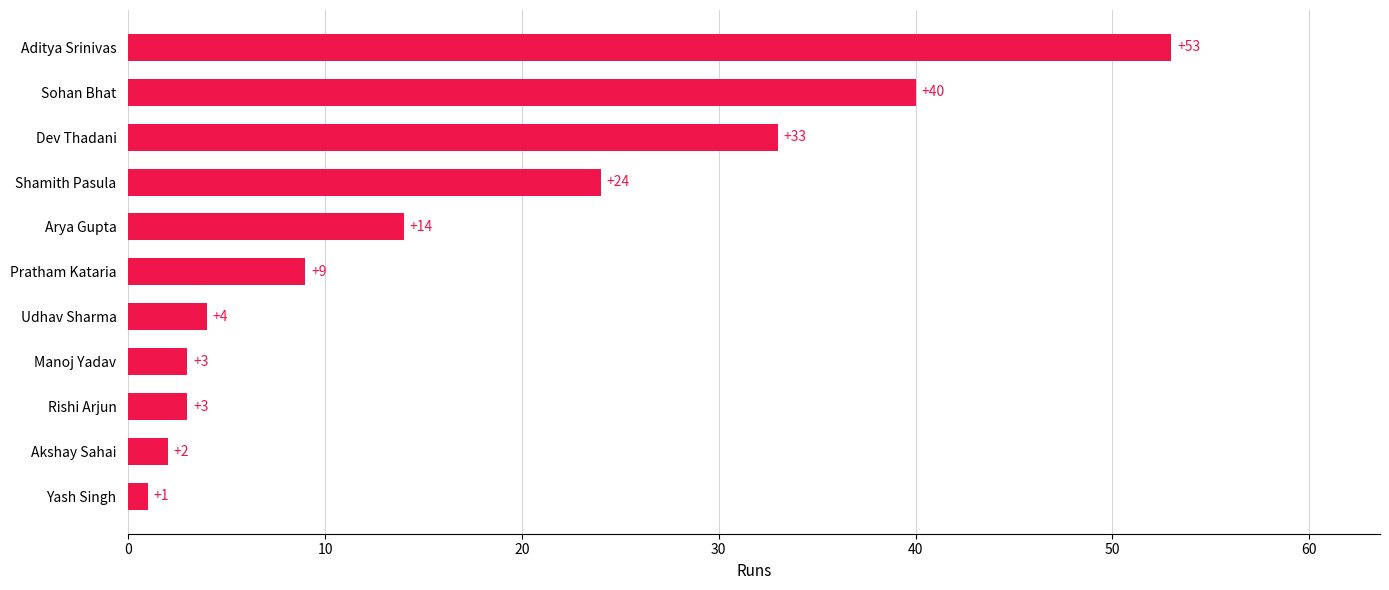

What is the average value?

17